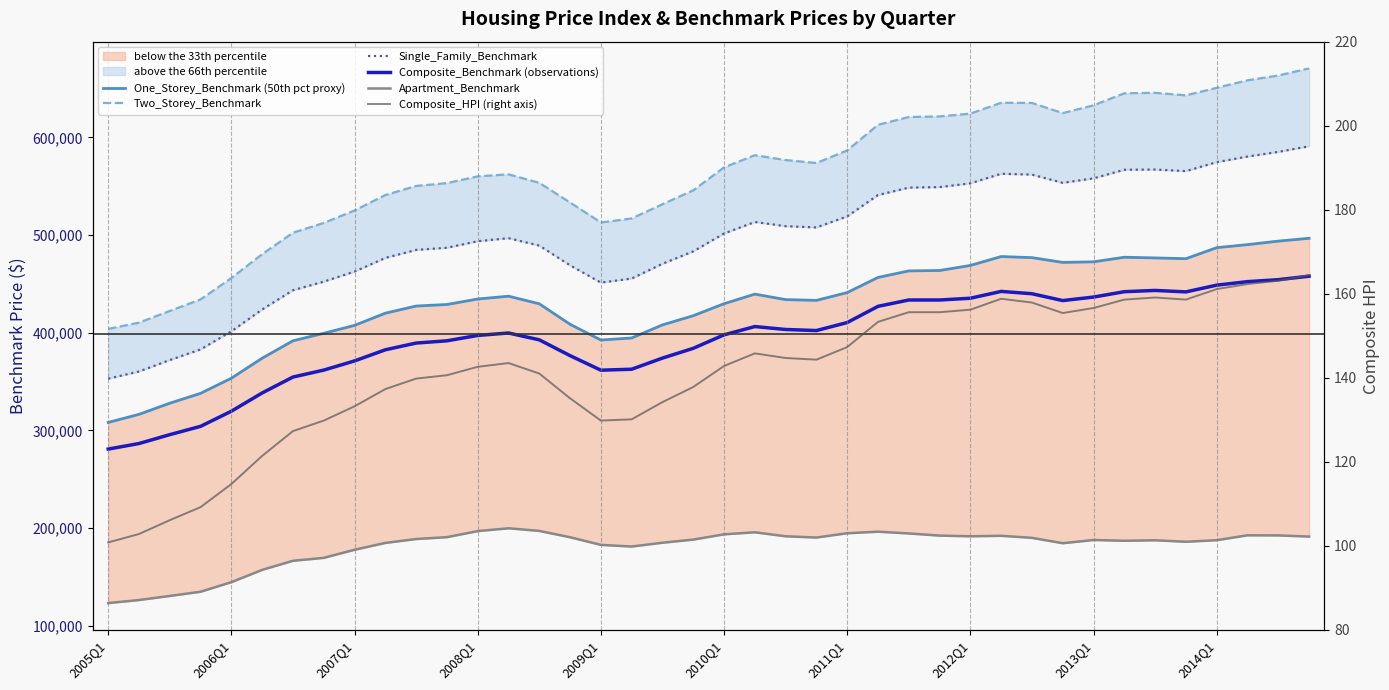

The Single_Family_Benchmark series shows 812053.2 at 17. True or false?

False